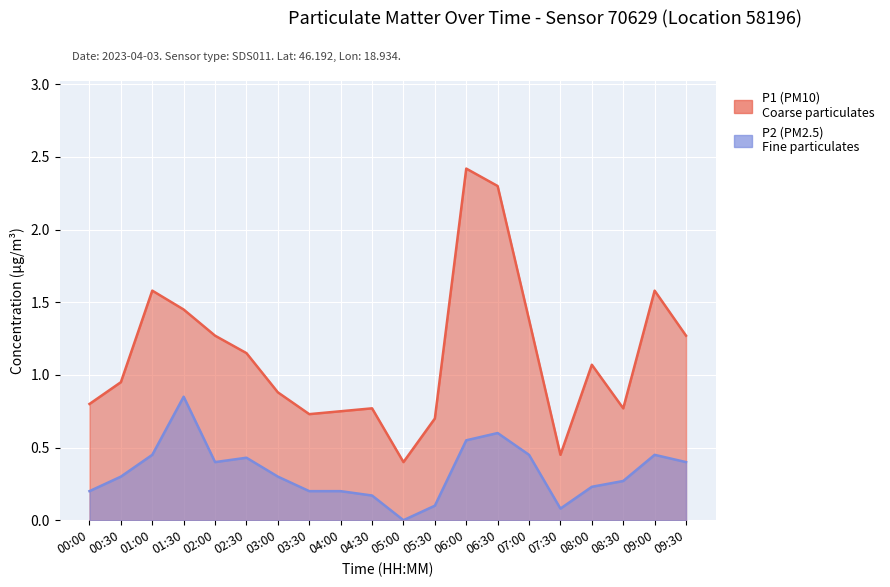

Rank the series by their maximum value, from highest to lowest.

P1 (PM10), P2 (PM2.5)